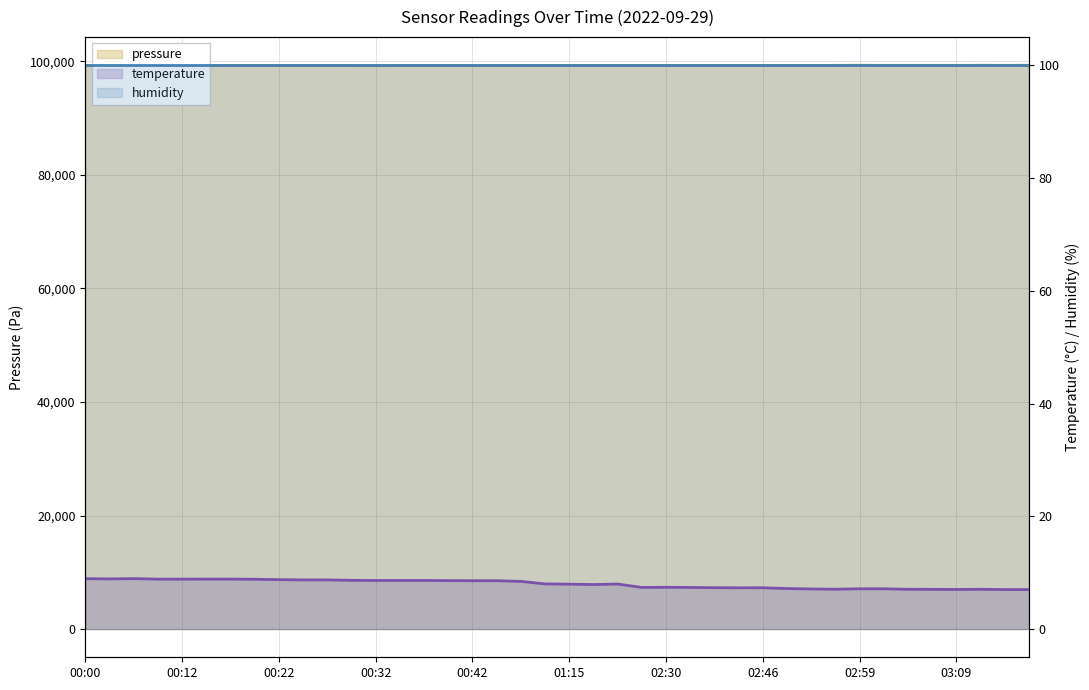

True or false: pressure has more than 1 points higher than both neighbors.

True